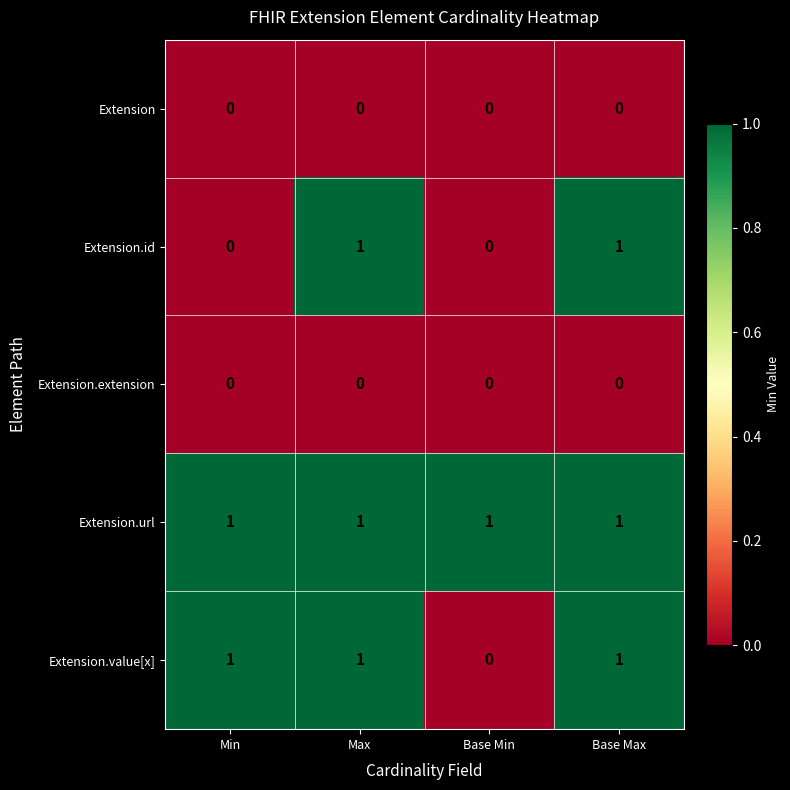

Is it true that Extension.id equals 2 at Base Max?

False